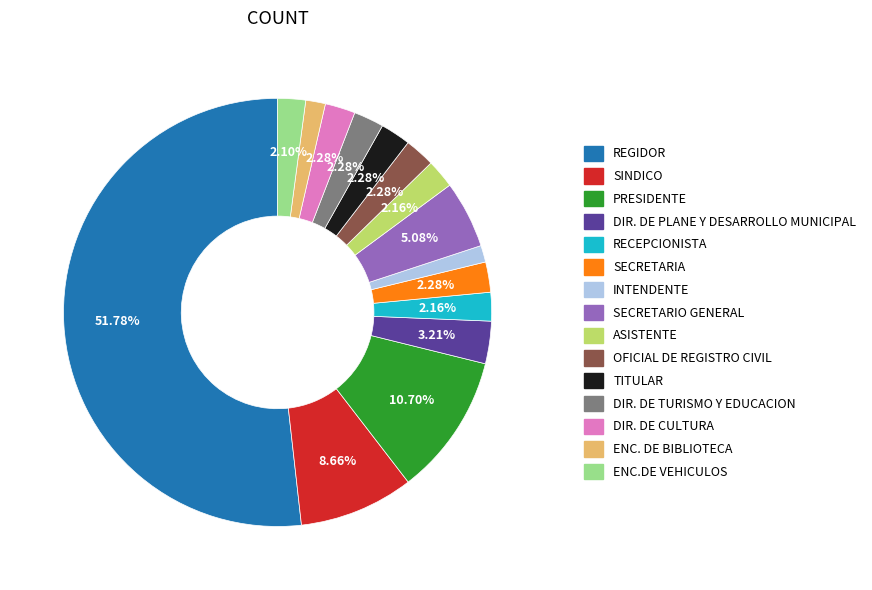

How many segments does this pie chart have?

15